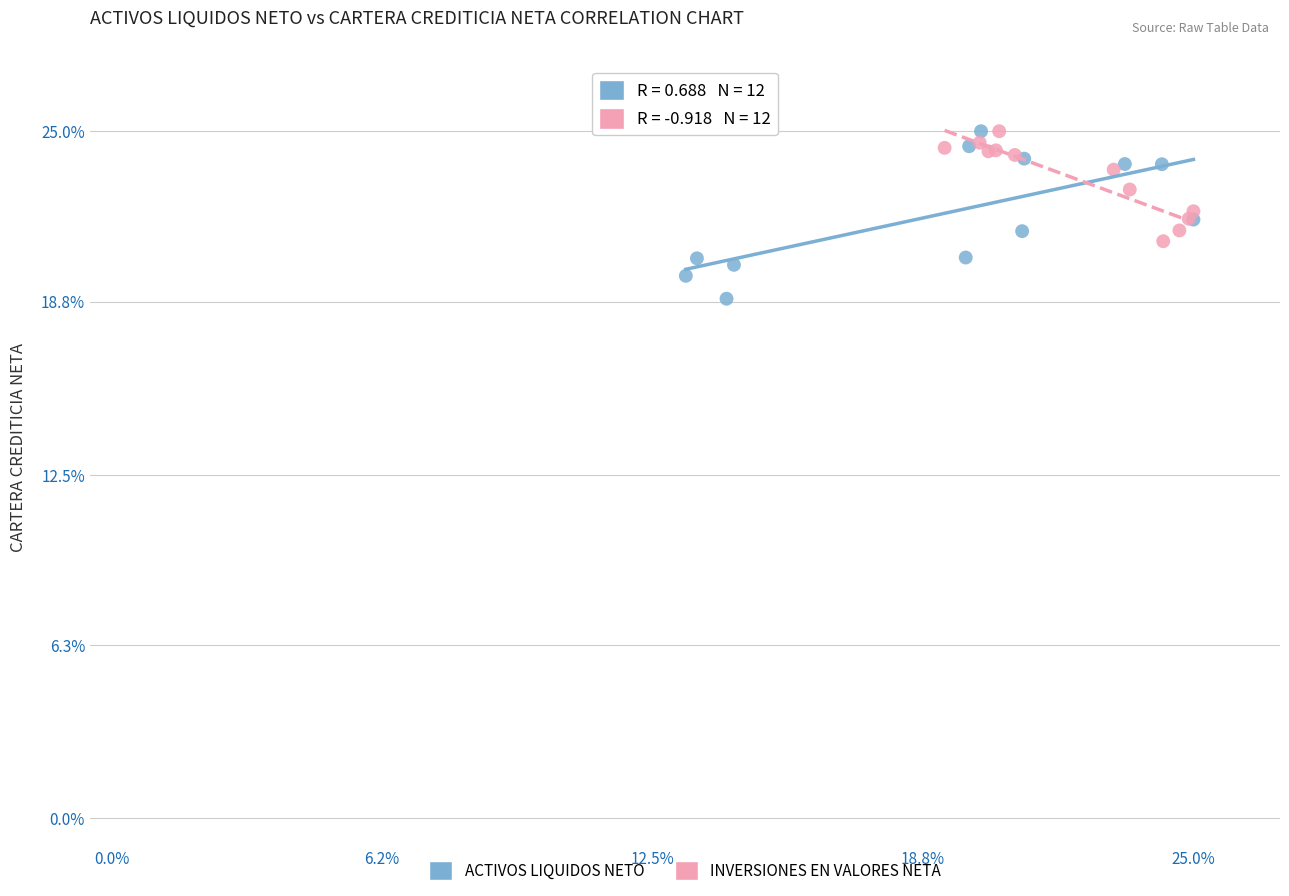

Which series contains the lowest Y value?

ACTIVOS LIQUIDOS NETO